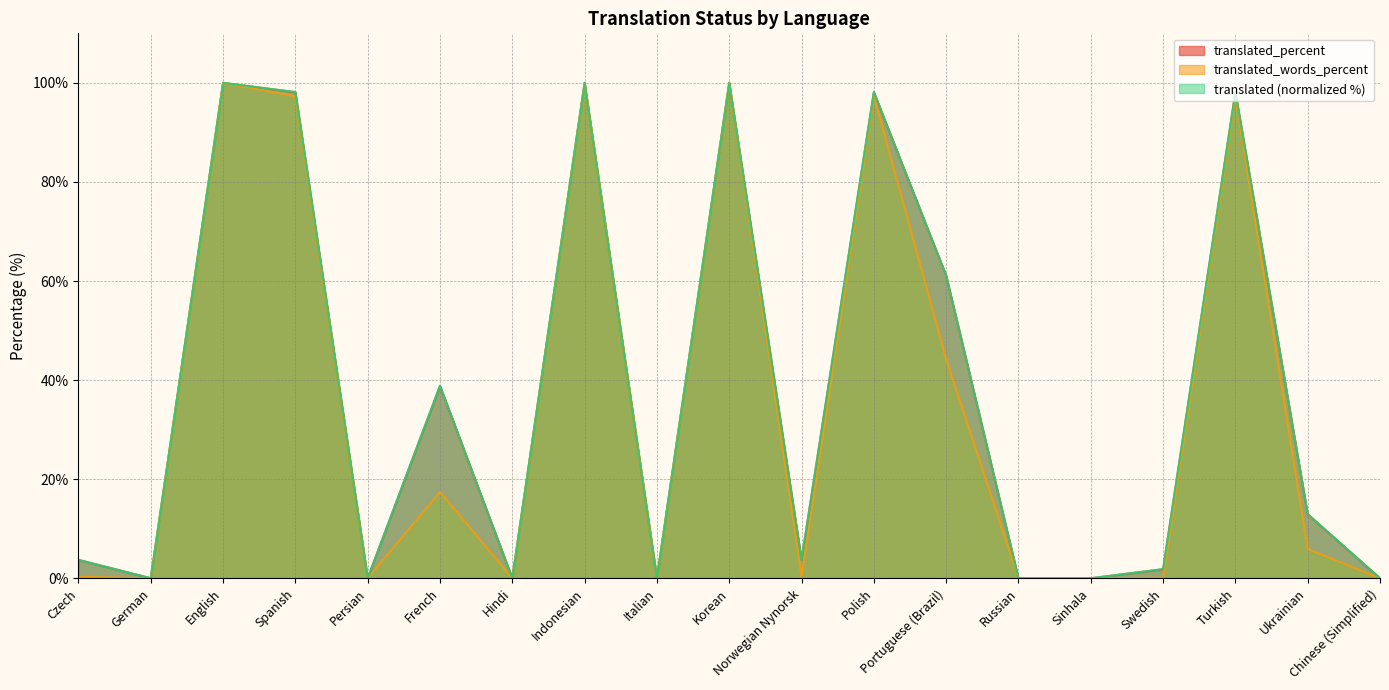

What is the sum of the translated_words_percent values at Turkish and Polish?

194.6